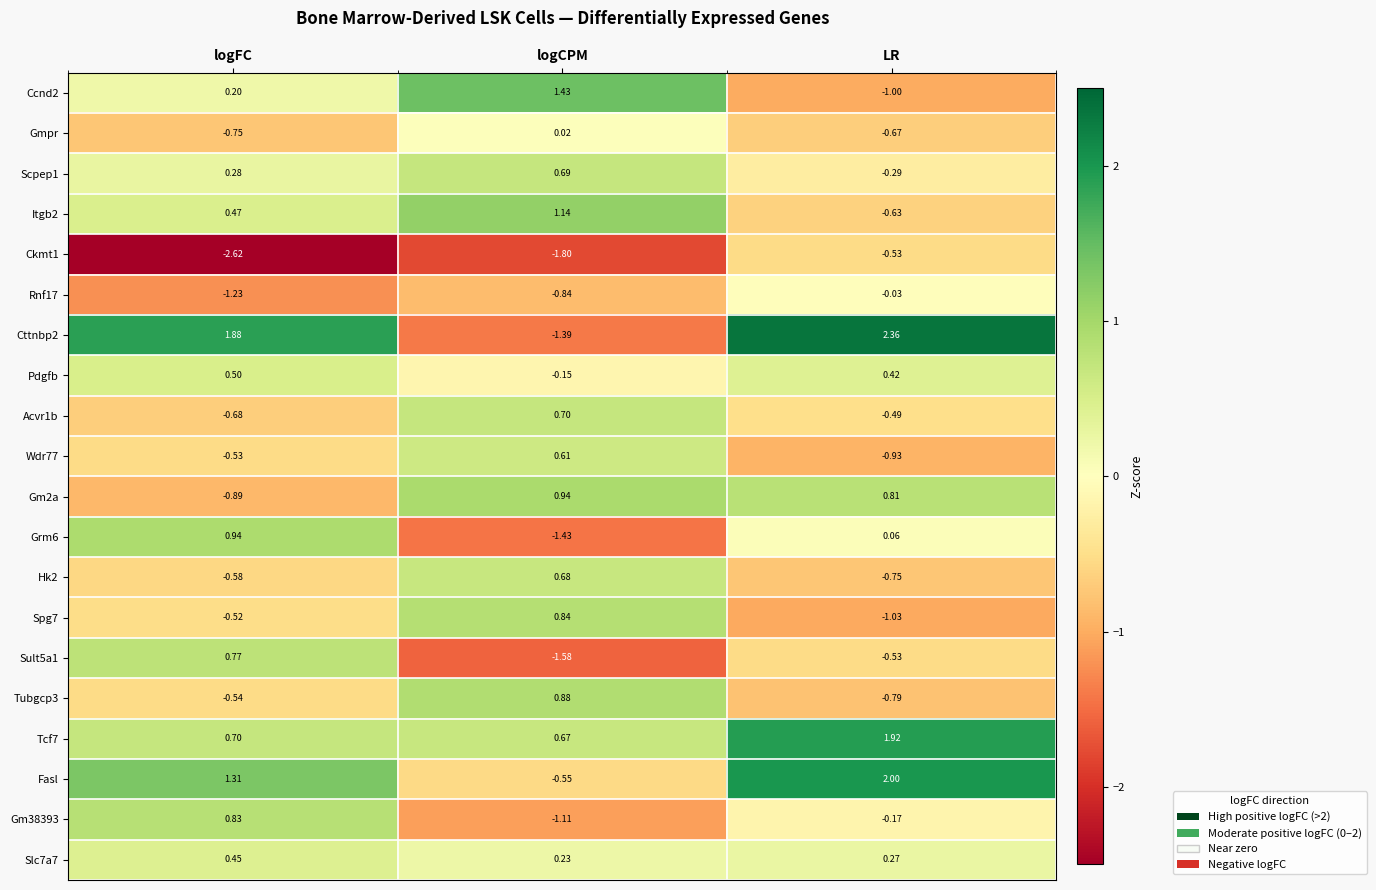

List the labels in order of Itgb2 value, smallest first.

LR, logFC, logCPM